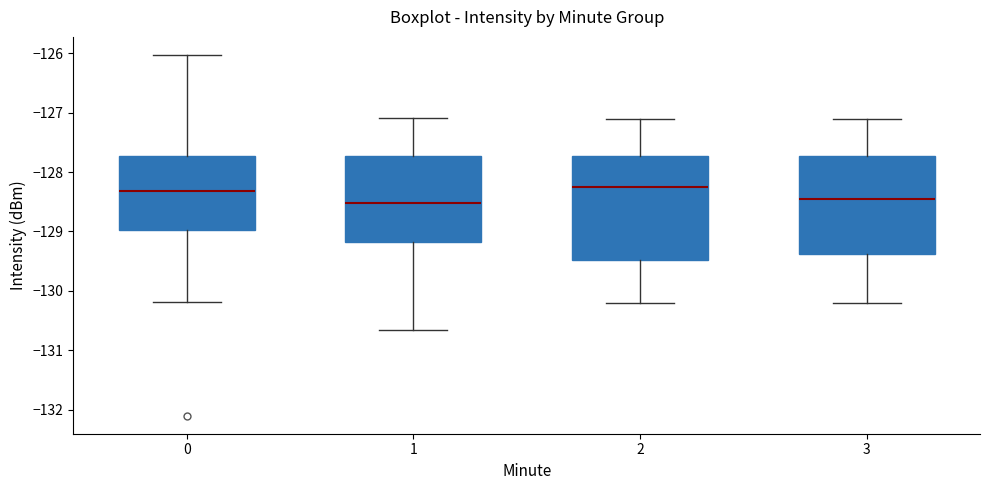

Reading left to right, transcribe this box plot: for each box, give where its median line is, the range the box spans, and where its two whiskers end, as read against the y-axis. The values are not printed on the chart, so give them approximately, as read against the axis.

0: median -128.3, box -129.0 to -127.7, whiskers -130.2 to -126.0
1: median -128.5, box -129.2 to -127.7, whiskers -130.7 to -127.1
2: median -128.2, box -129.5 to -127.7, whiskers -130.2 to -127.1
3: median -128.4, box -129.4 to -127.7, whiskers -130.2 to -127.1